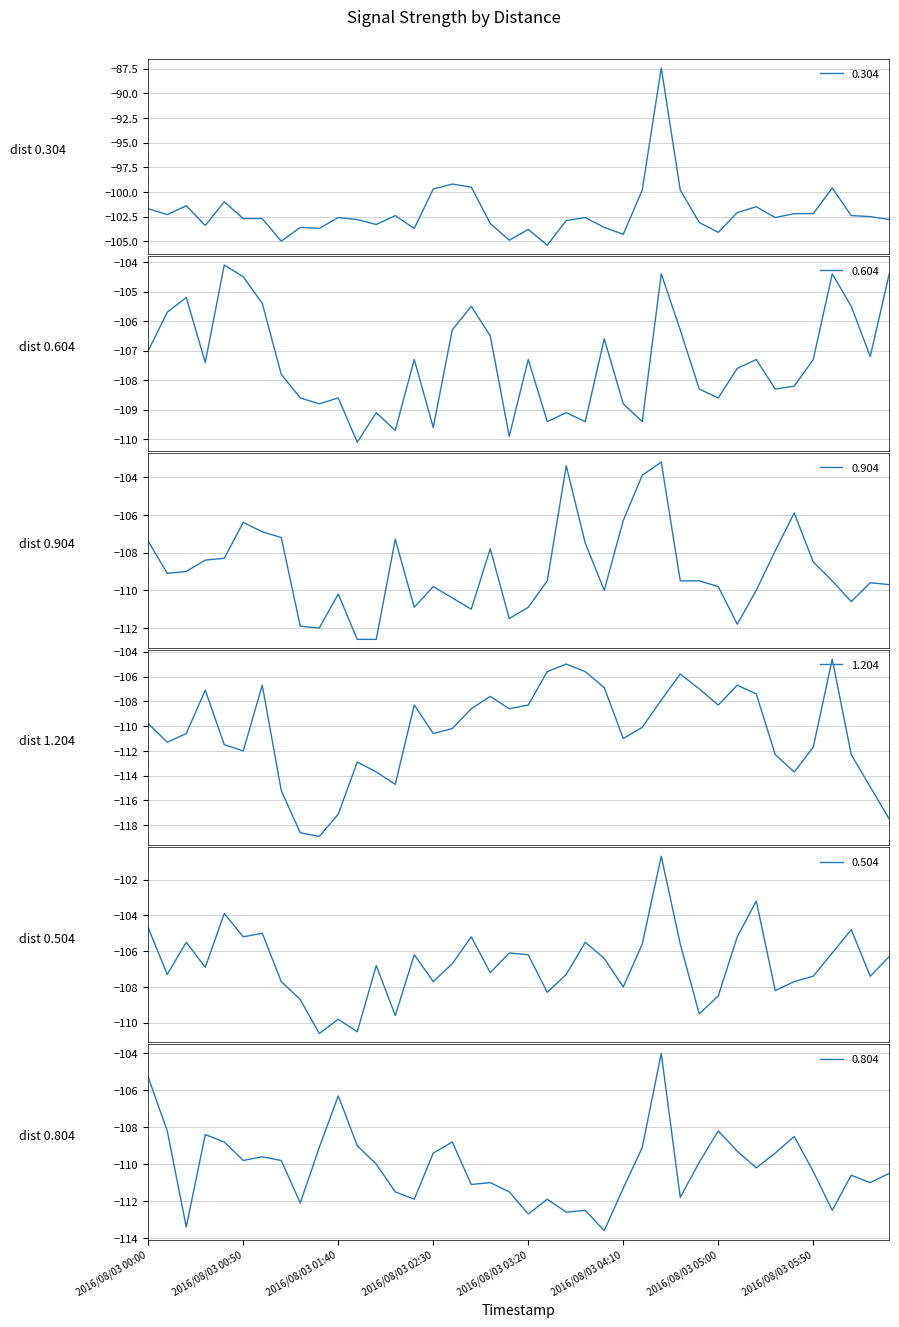

Which series has the largest total across all categories?

0.304